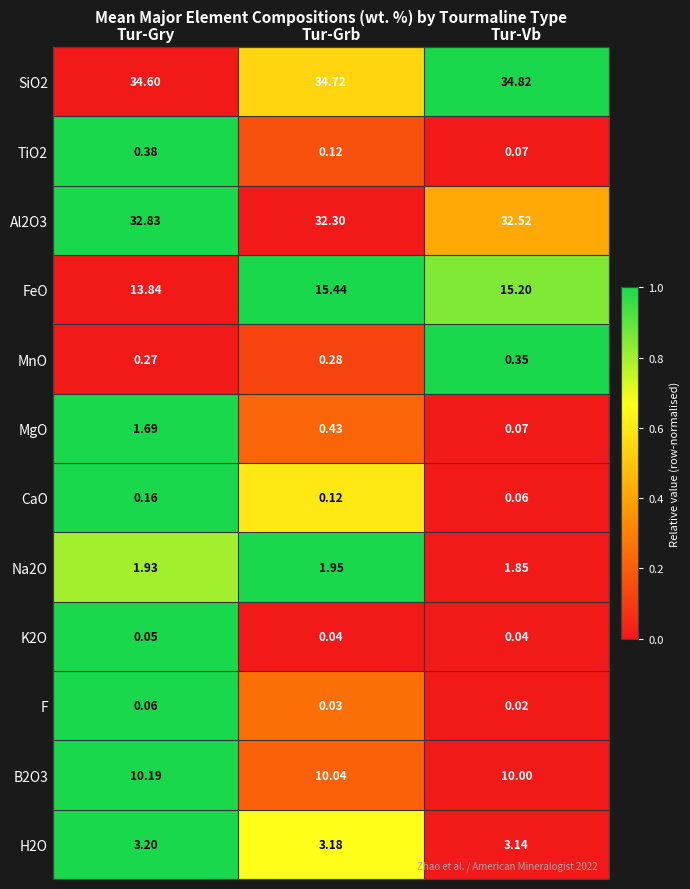

Count the number of categories in the chart.

3